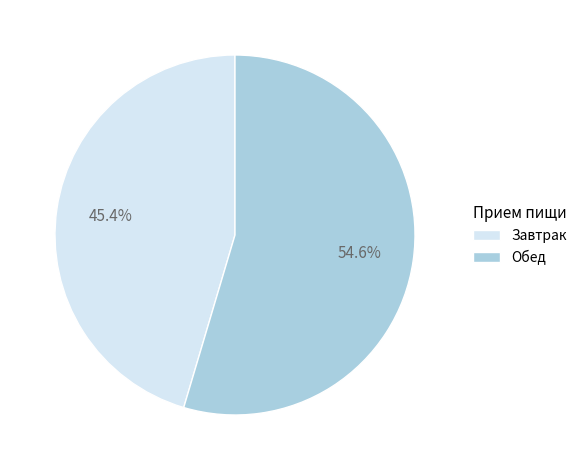

Which slice is the smallest?

Завтрак